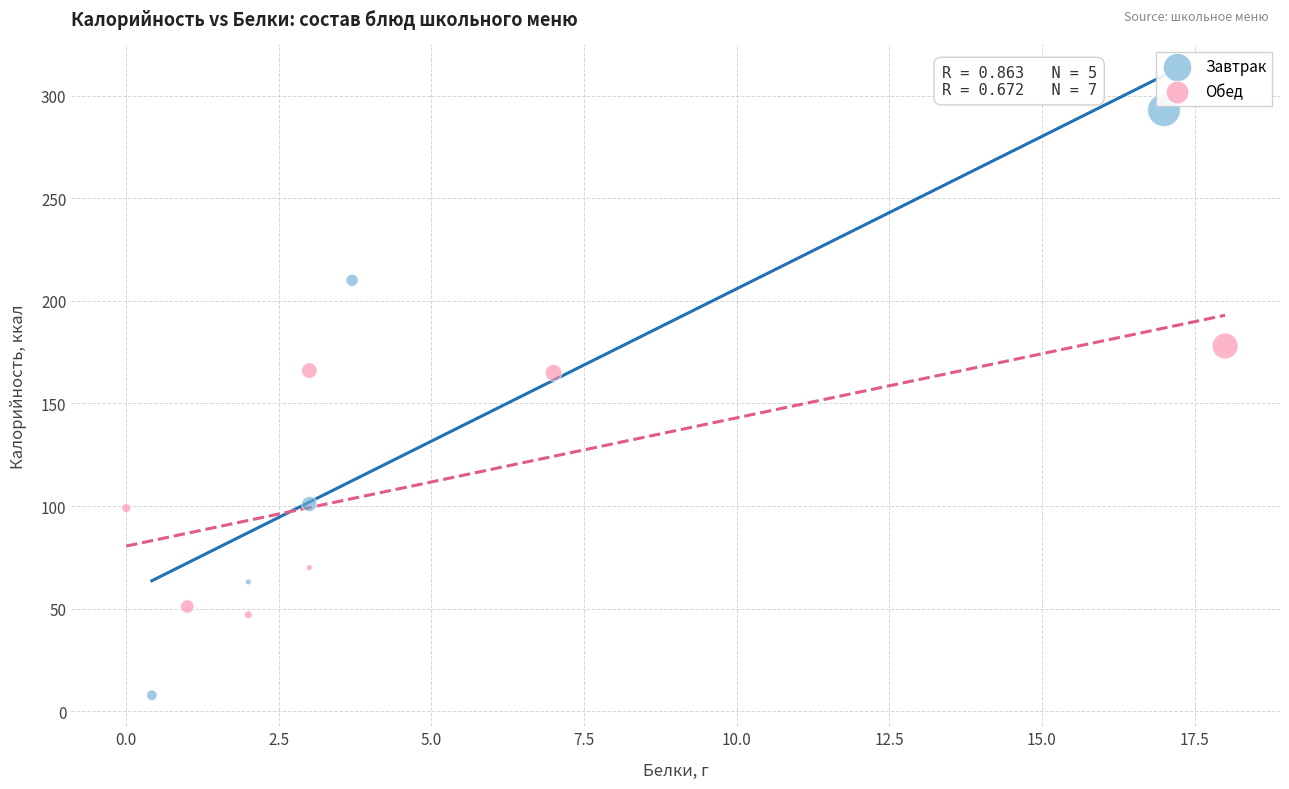

Which series reaches the minimum Y coordinate?

Завтрак